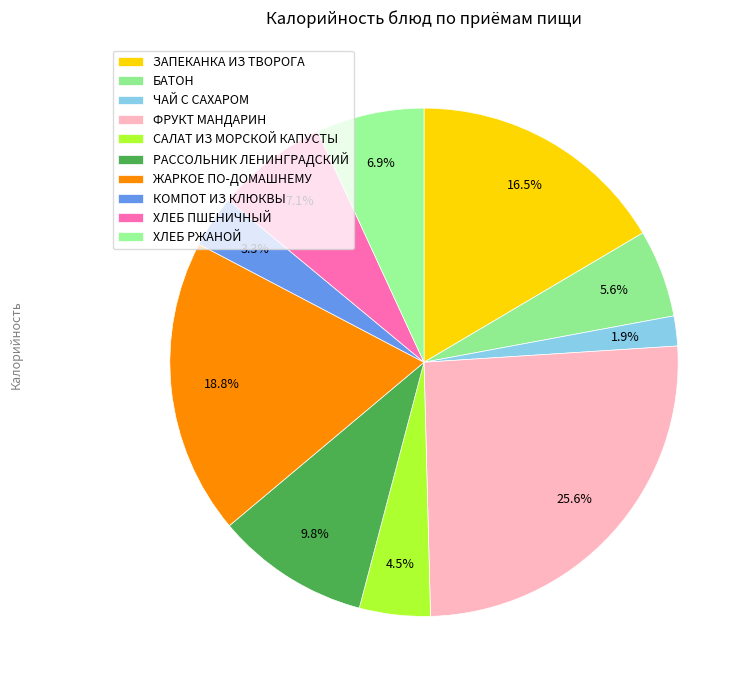

Count the number of slices in the pie.

10